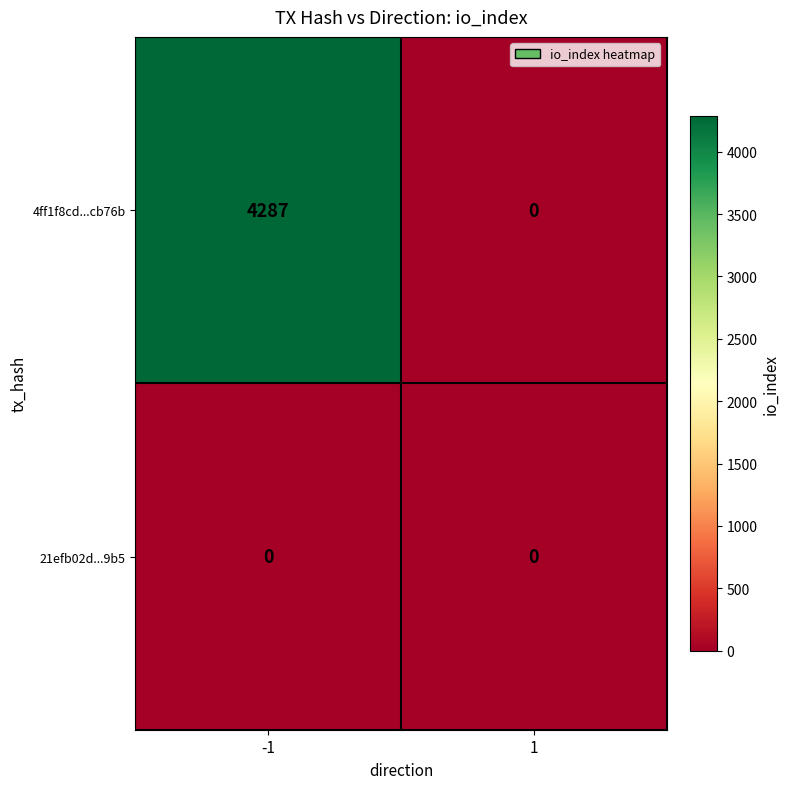

Reading right to left, list all the values displayed in this chart.

4ff1f8cd...cb76b: 1=0	-1=4287
21efb02d...9b5: 1=0	-1=0